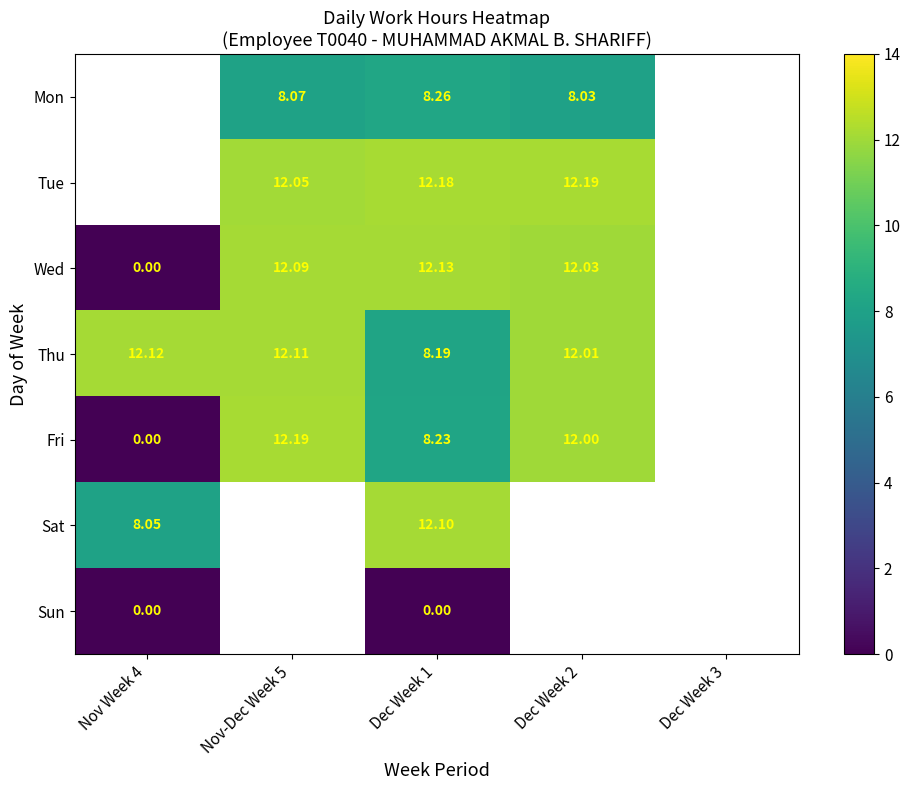

Is the value of Thu at Dec Week 1 greater than the value of Fri at Nov-Dec Week 5?

No